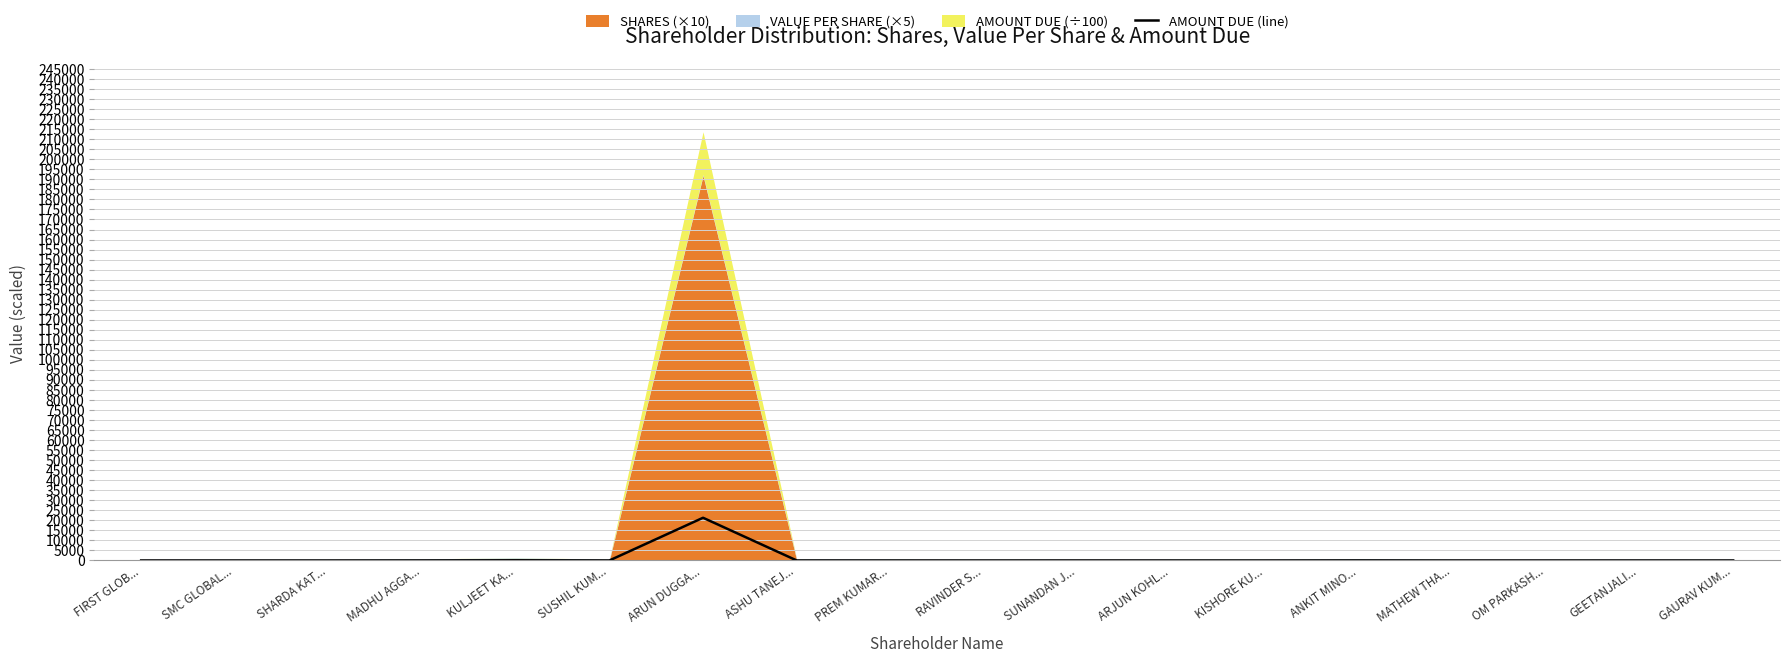

Where is the first local minimum?

SMC GLOBAL...